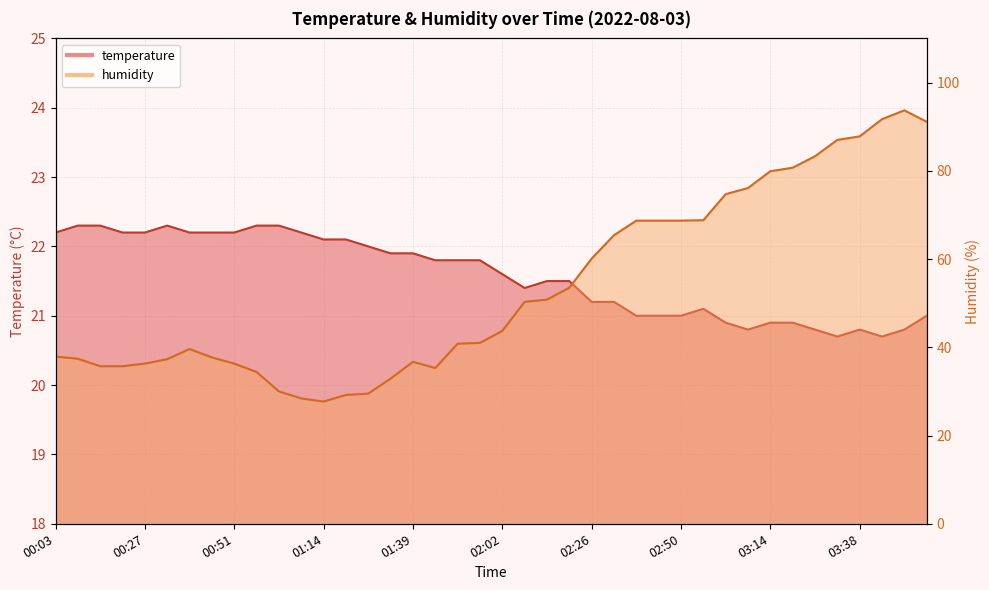

How many lines are shown in the chart?

2